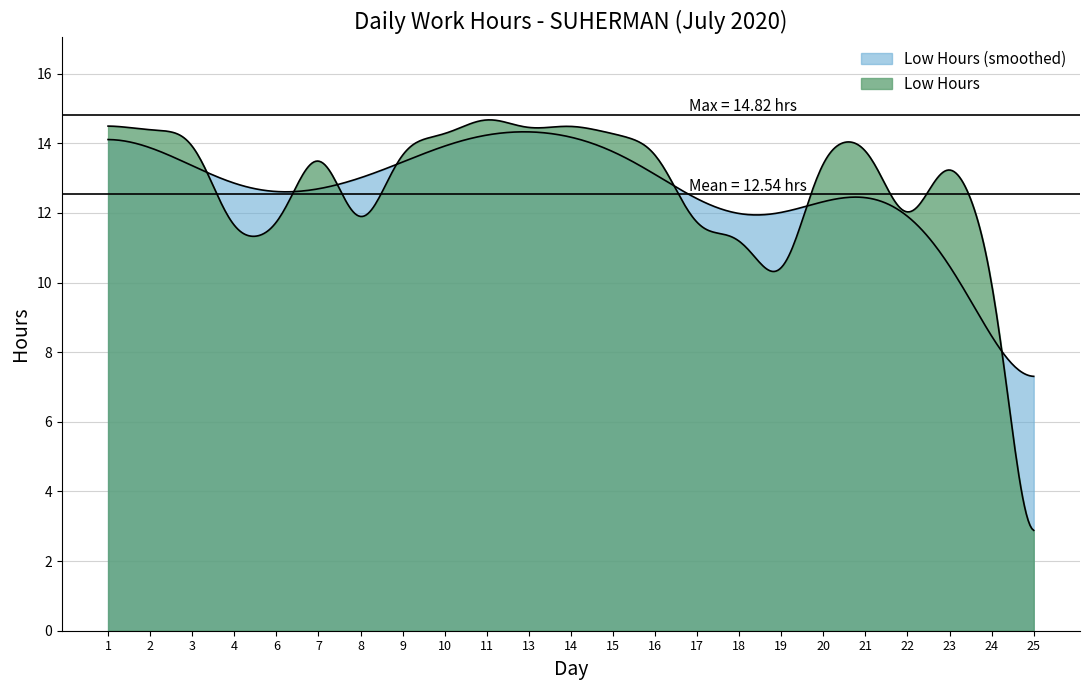

How many lines are shown in the chart?

2